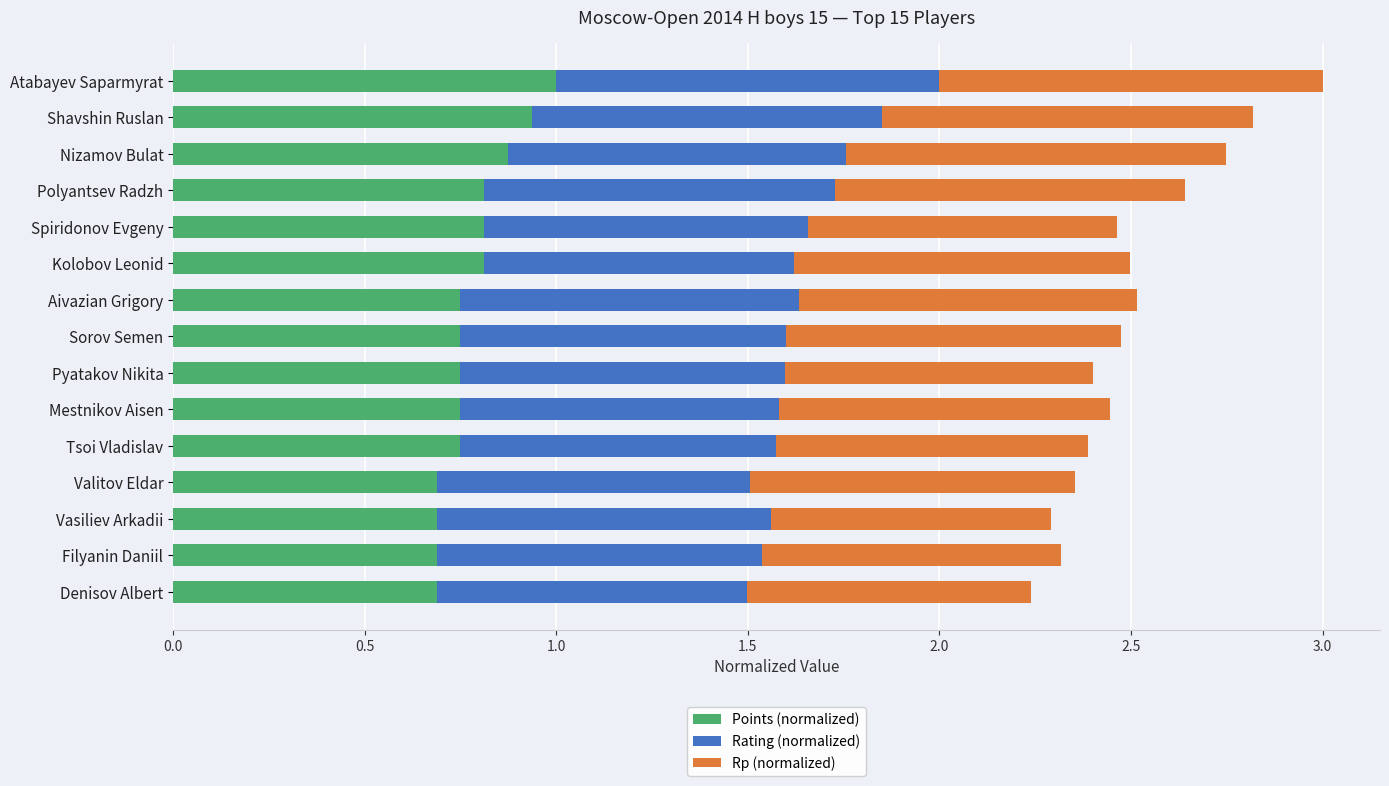

The value of Points (normalized) at Valitov Eldar is 0.1. True or false?

False